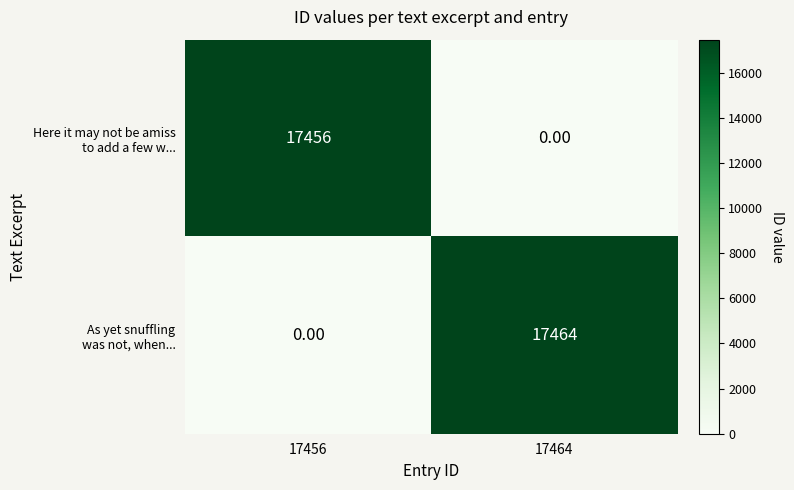

What is the difference between the highest and lowest values at 17456?

17456